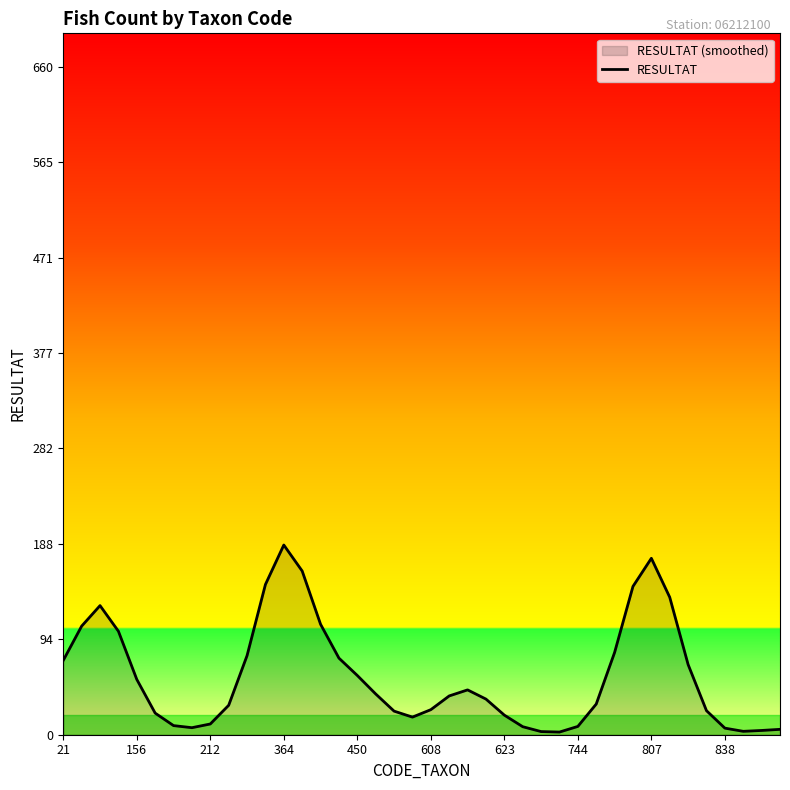

What is the difference between the maximum and minimum values?

184.8